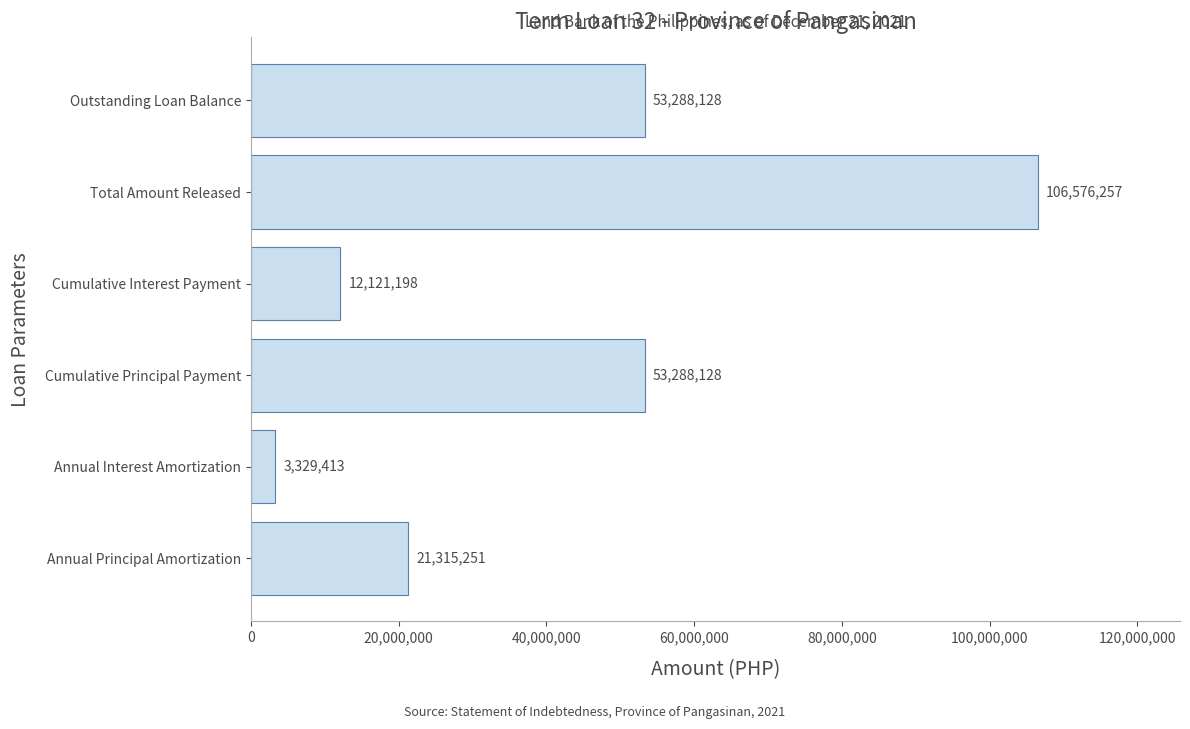

How many data points does each series have?

6